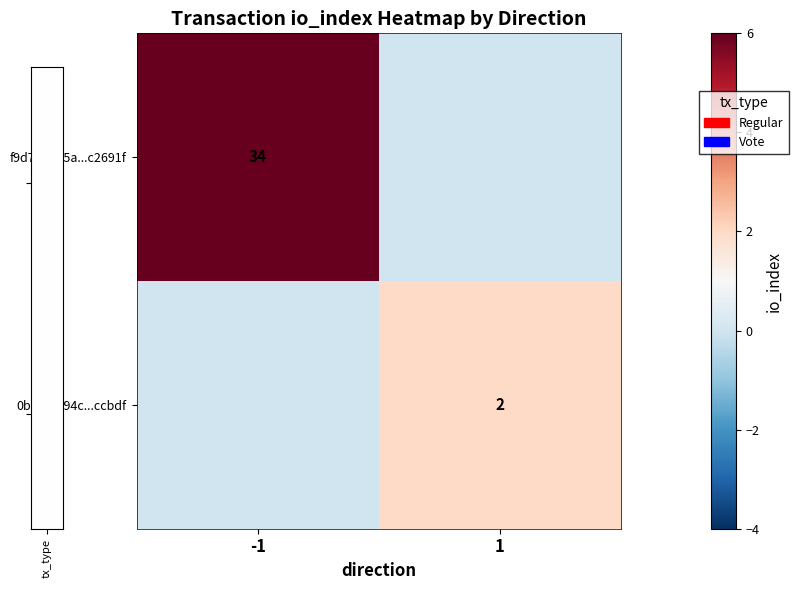

Which has a higher value, 1 or -1?

-1